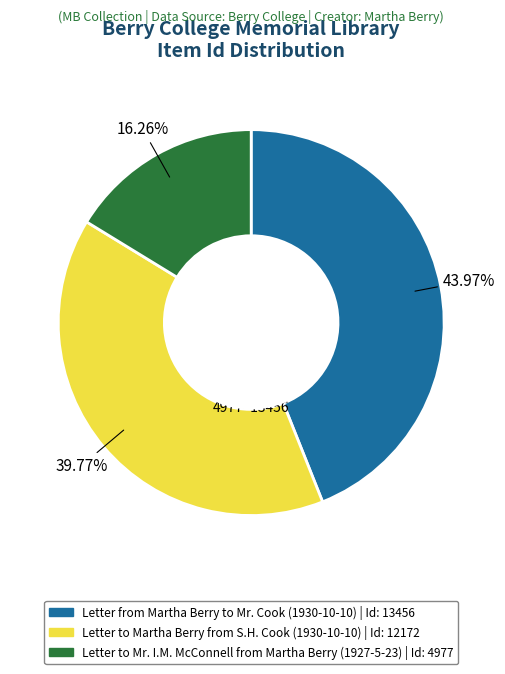

How many slices are in this pie chart?

3